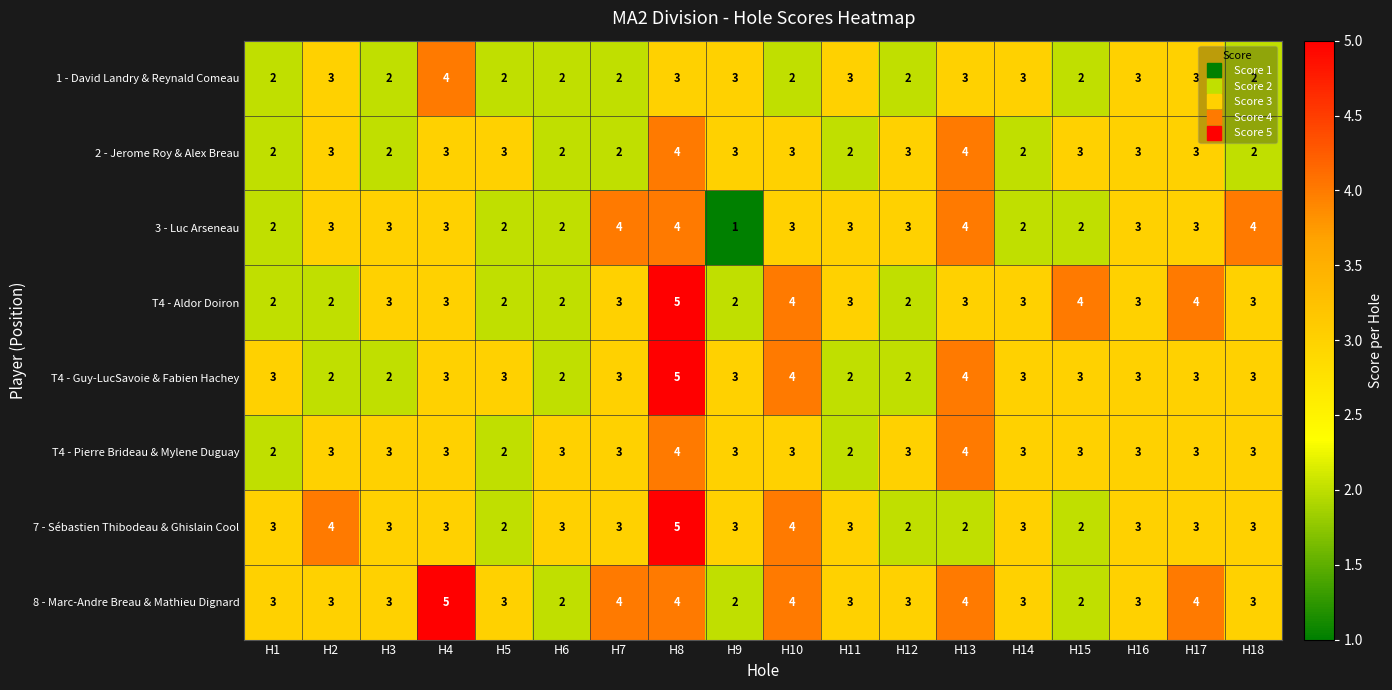

At which label does 1 - David Landry & Reynald Comeau reach its peak?

H4